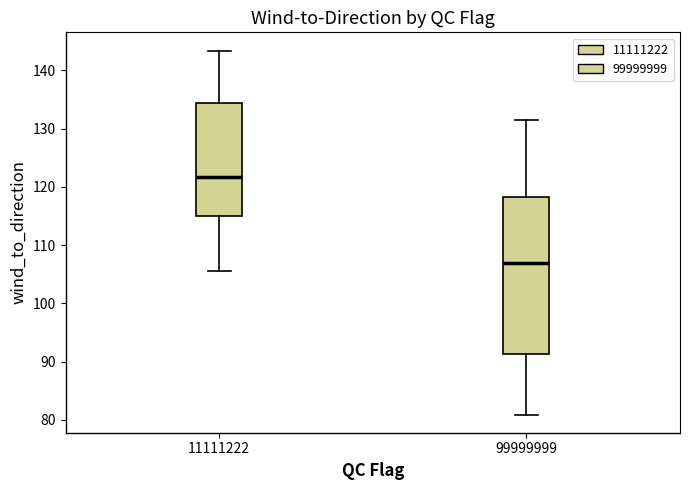

Reading left to right, transcribe this box plot: for each box, give where its median line is, the range the box spans, and where its two whiskers end, as read against the y-axis. The values are not printed on the chart, so give them approximately, as read against the axis.

11111222: median 122, box 115 to 134, whiskers 106 to 143
99999999: median 107, box 91 to 118, whiskers 81 to 132